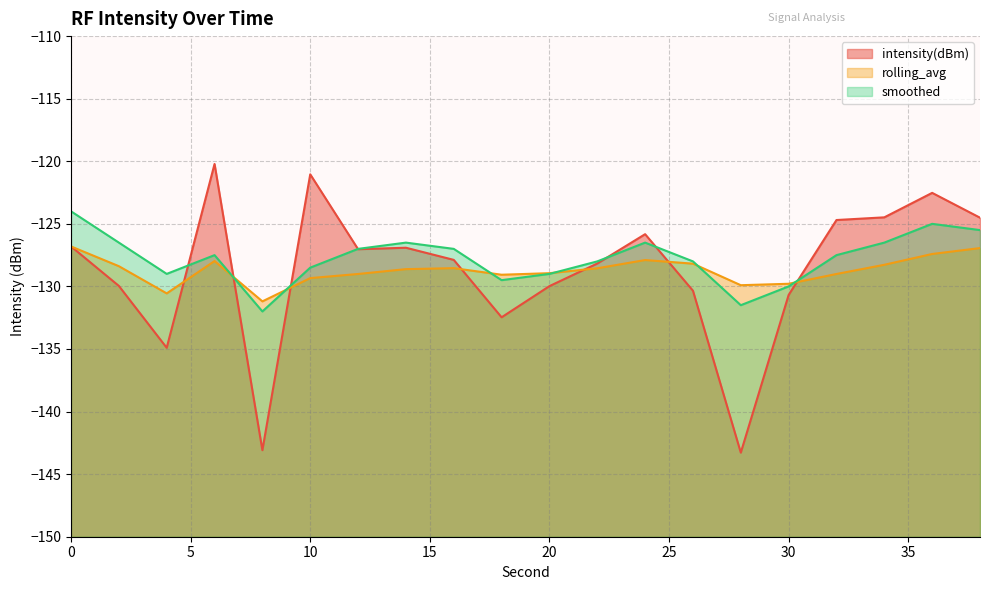

What is the smallest value displayed?

-143.3